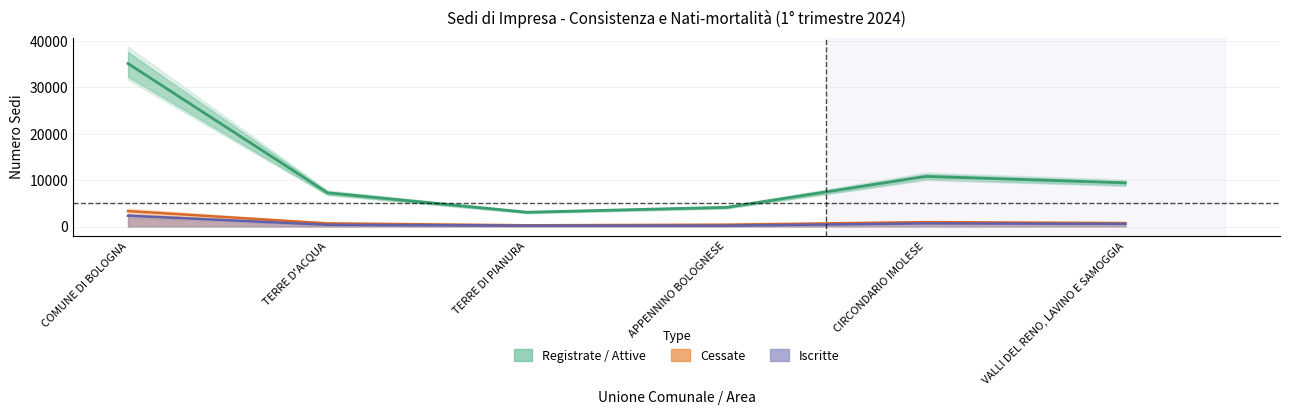

In Attive, how many points are higher than both neighbors (excluding endpoints)?

1